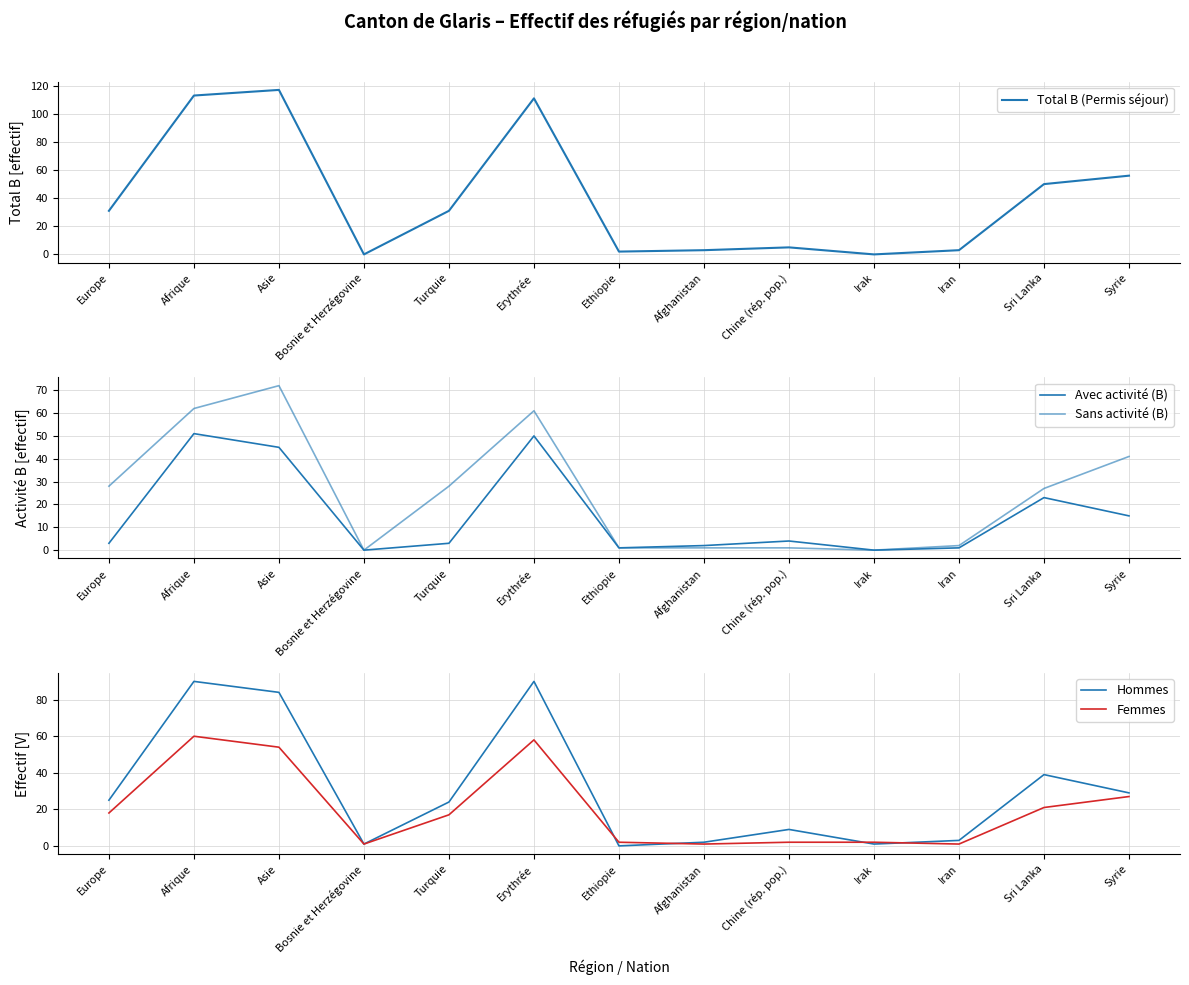

How many categories are shown in the chart?

13